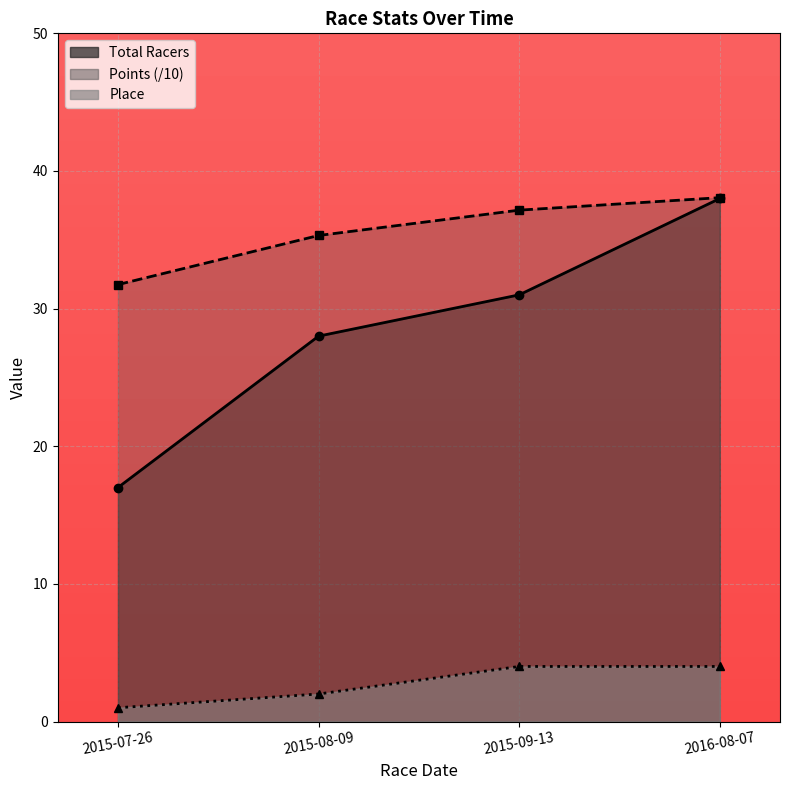

True or false: Points has more than 0 points higher than both neighbors.

False